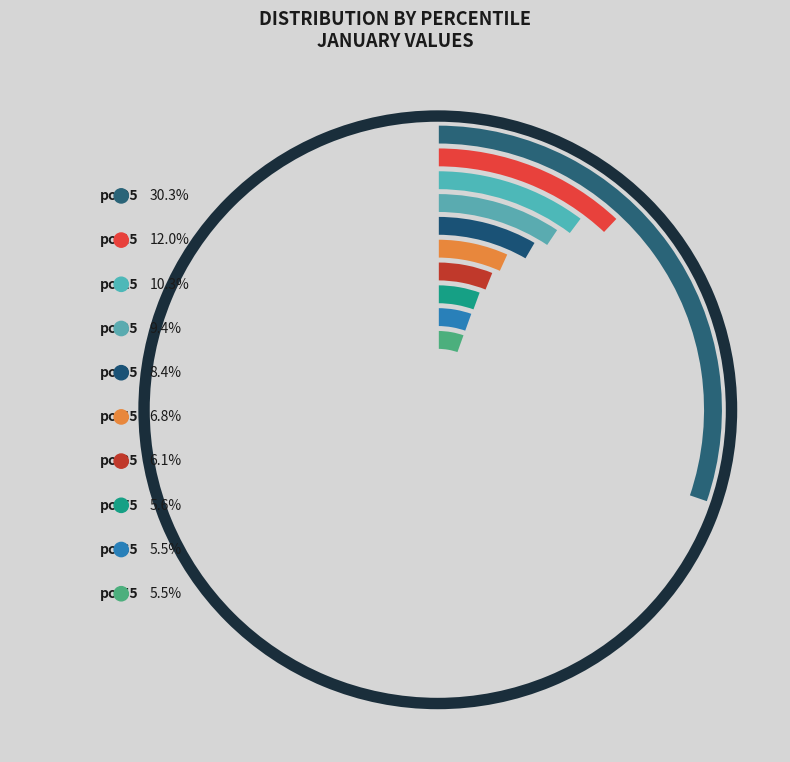

What percentage is NOT represented by pct55?

94.5%